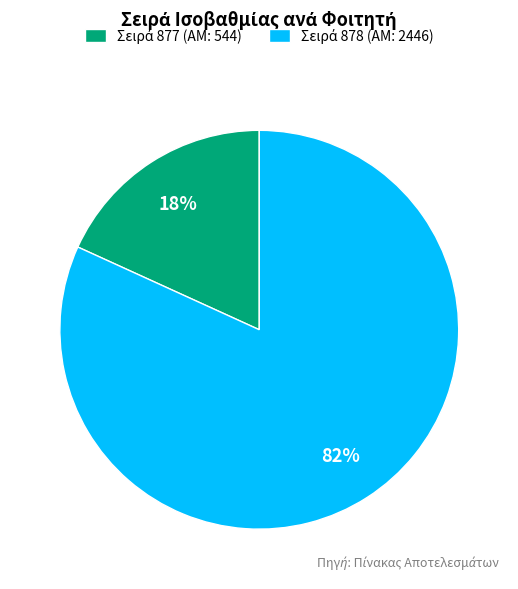

Is there any slice that represents more than half of the pie?

Yes